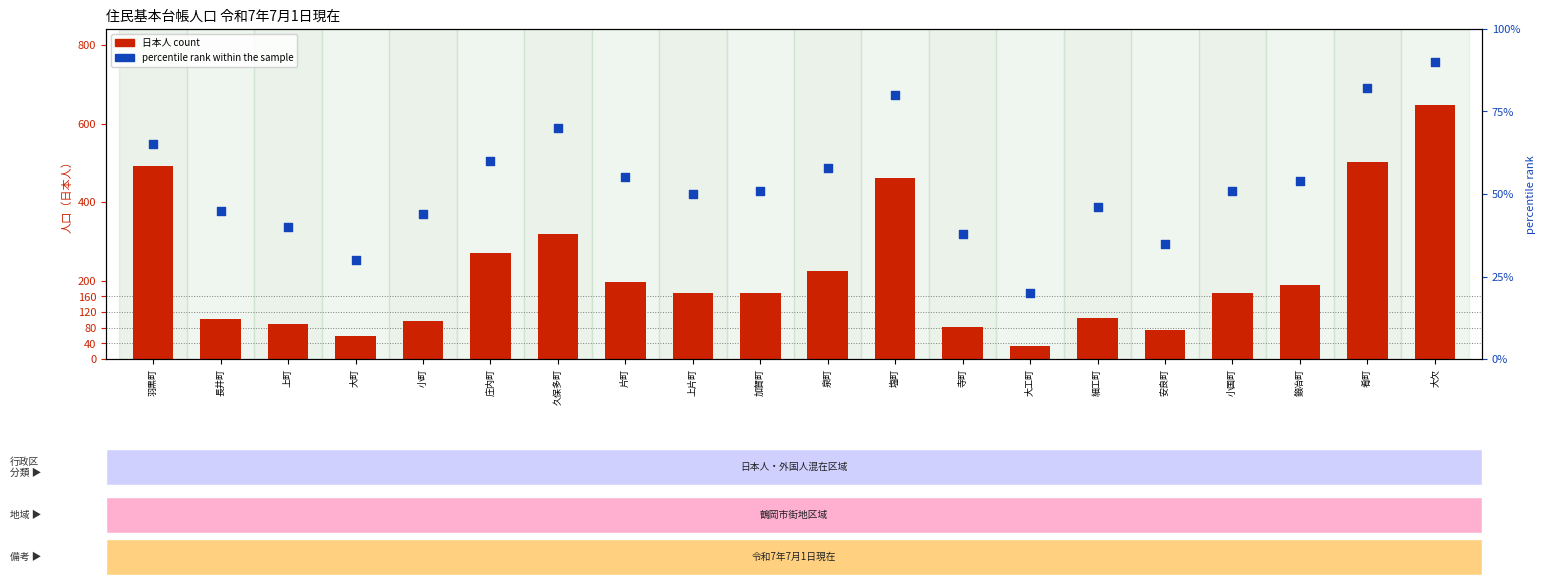

Is the value of percentile rank within the sample at 加賀町 greater than the value of 日本人 at 泉町?

No